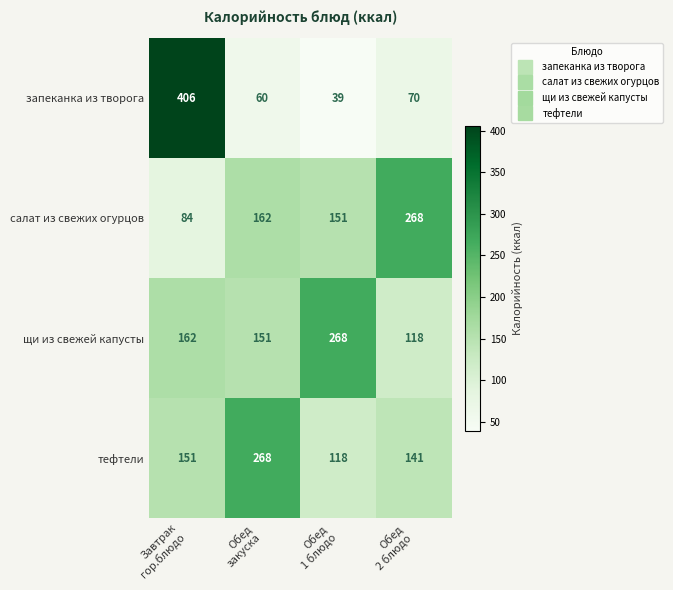

What is the difference between the maximum and second lowest values in the салат из свежих огурцов series?

117